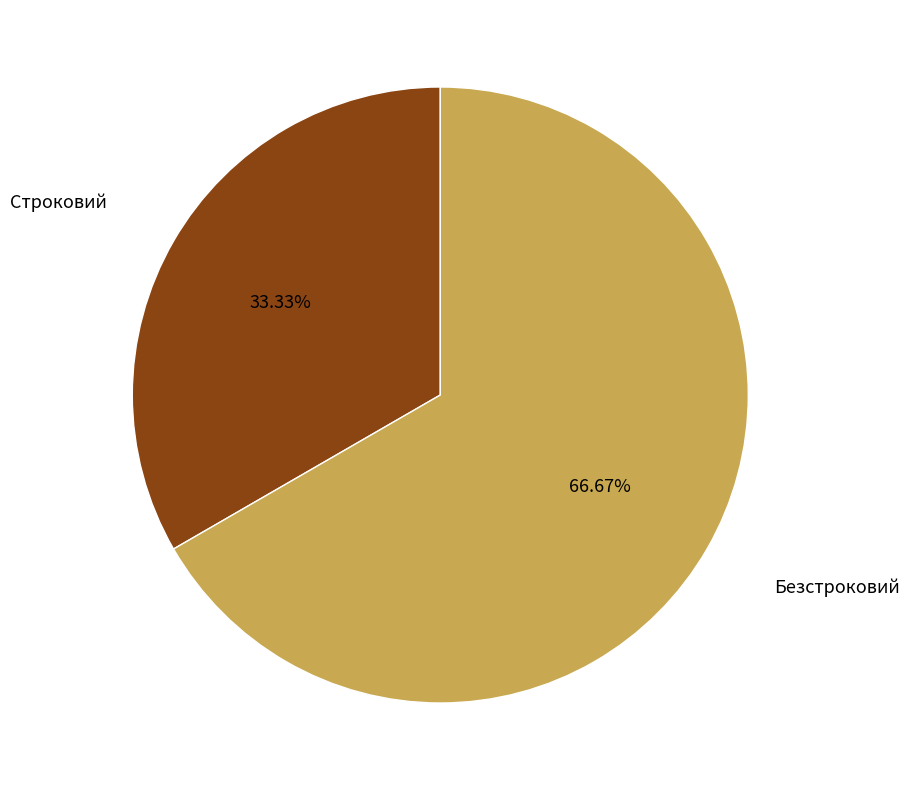

What is the smallest slice in the pie chart?

Строковий